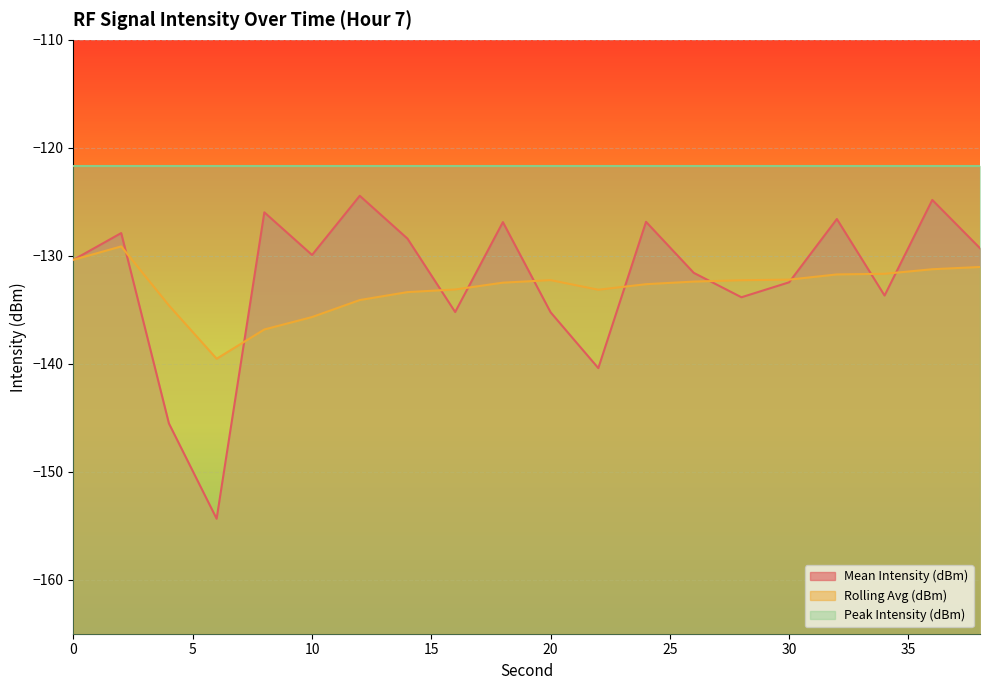

Reading left to right, list all the values displayed in this chart.

Mean Intensity (dBm): -130.4	-127.9	-145.5	-154.4	-126.0	-129.9	-124.4	-128.4	-135.2	-126.9	-135.2	-140.4	-126.9	-131.6	-133.8	-132.5	-126.6	-133.7	-124.8	-129.3
Rolling Avg (dBm): -130.4	-129.1	-134.6	-139.5	-136.8	-135.7	-134.1	-133.4	-133.1	-132.5	-132.3	-133.1	-132.6	-132.4	-132.3	-132.2	-131.7	-131.7	-131.2	-131.0